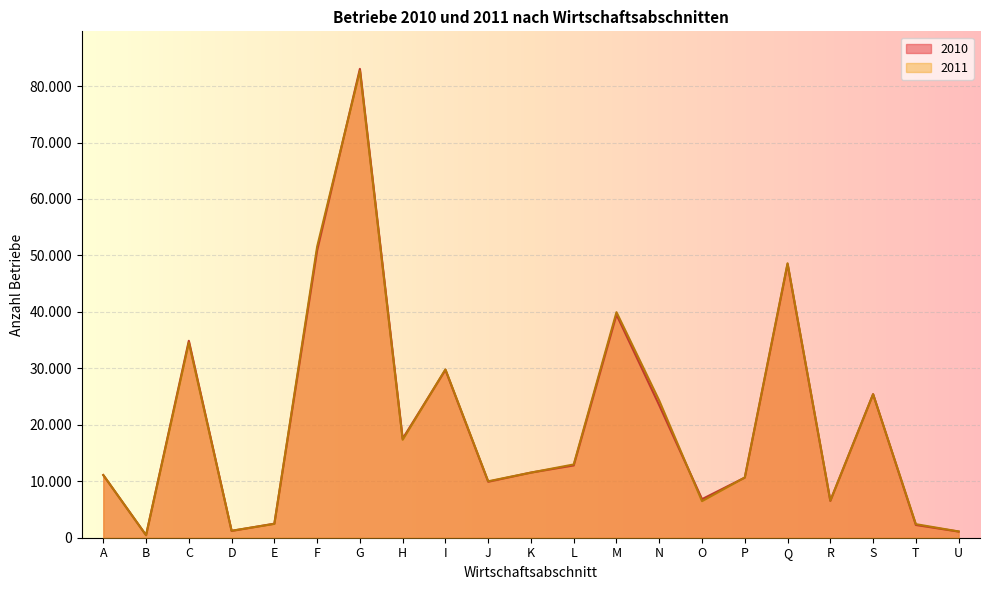

Read the 2010 value at S, to the nearest 50.

25450